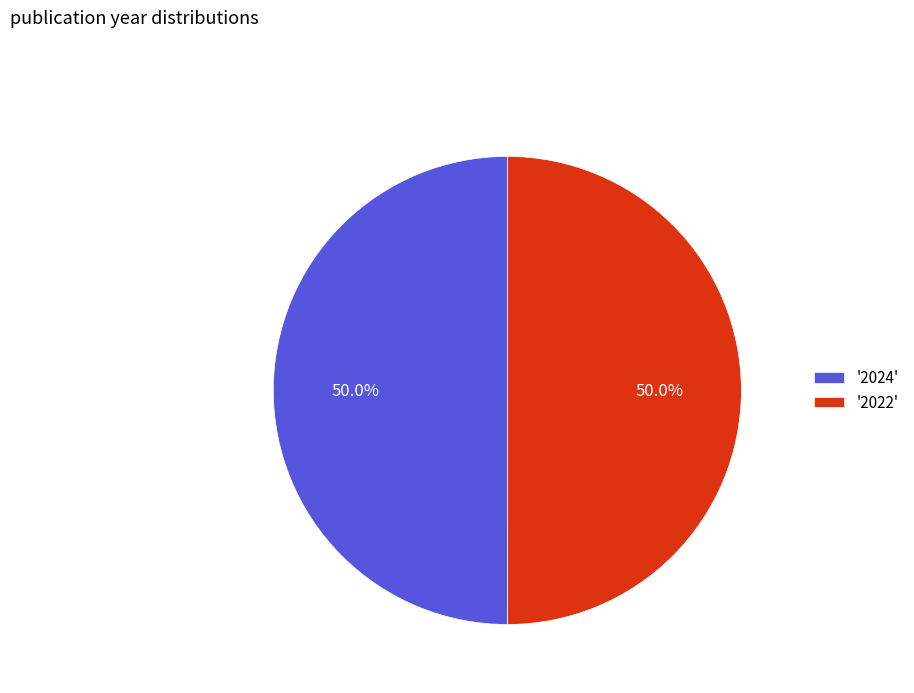

What percentage do '2024' and '2022' together represent?

100.0%